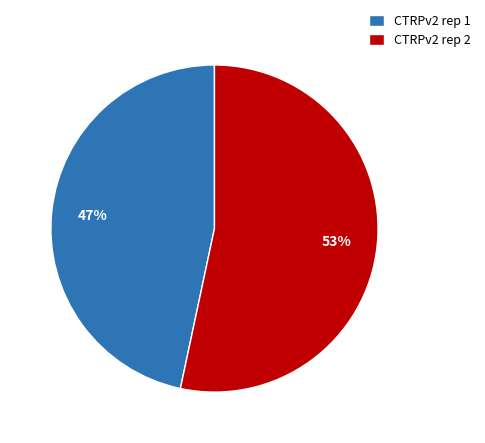

Which slice is the largest?

CTRPv2 rep 2